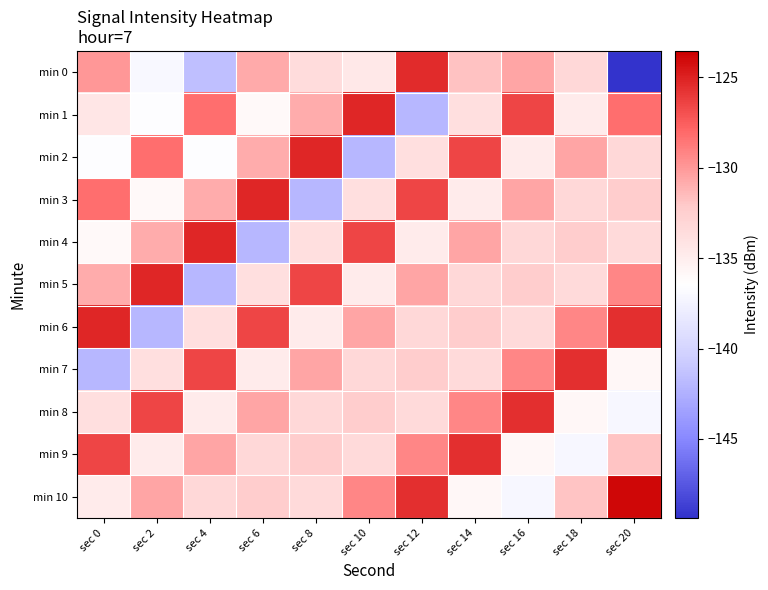

What is the total value across all series at sec 2?

-1461.6